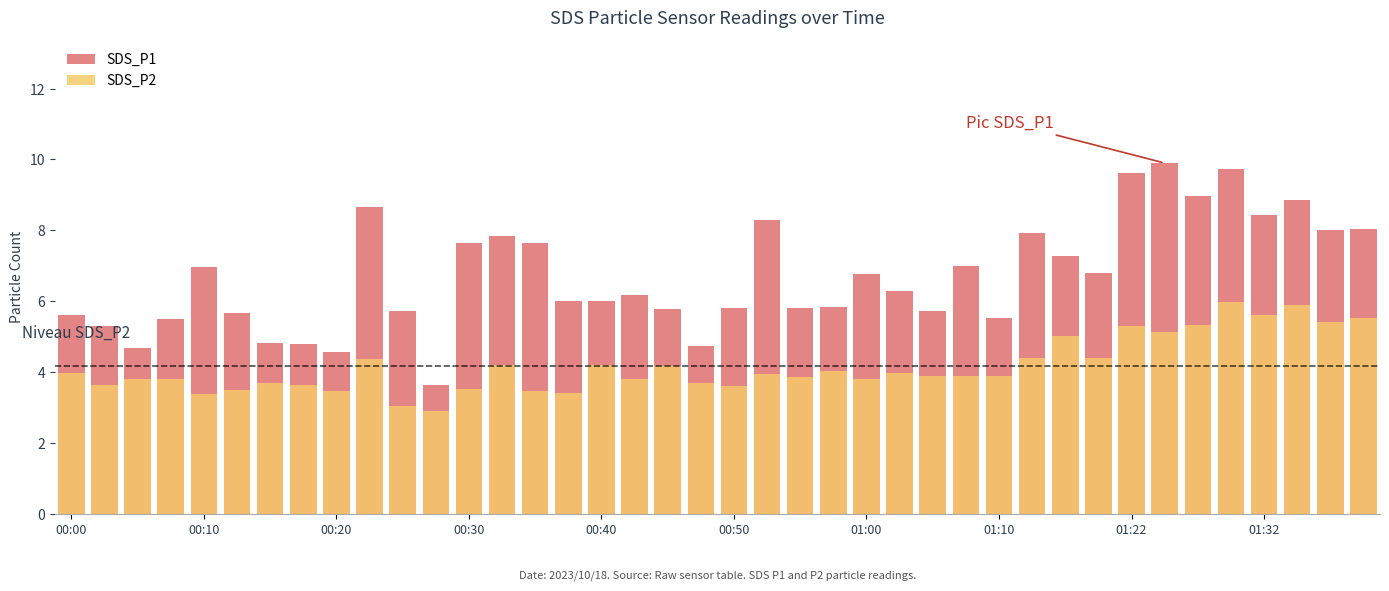

Between 31 and 33, which series saw the biggest shift?

SDS_P1